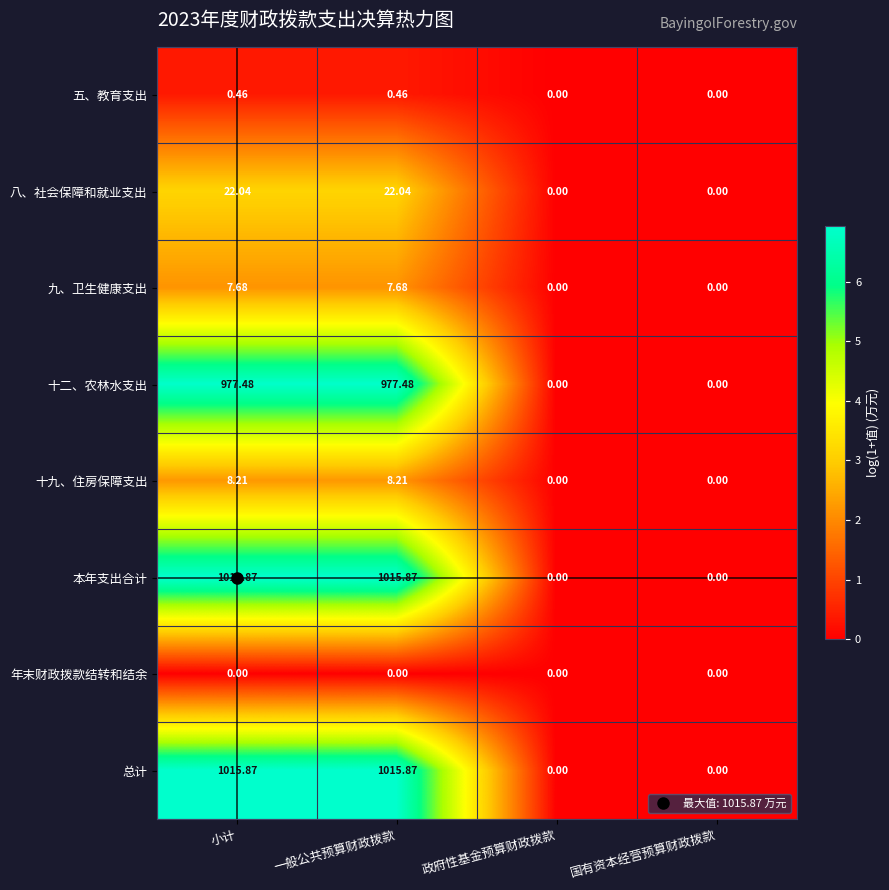

At how many categories does at least one series exceed 1?

2